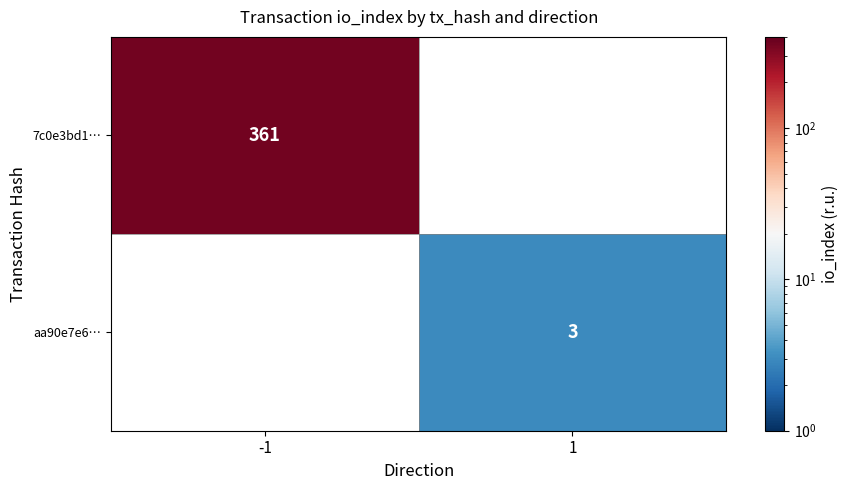

Is the value of aa90e7e6… at 1 greater than the value of 7c0e3bd1… at -1?

No